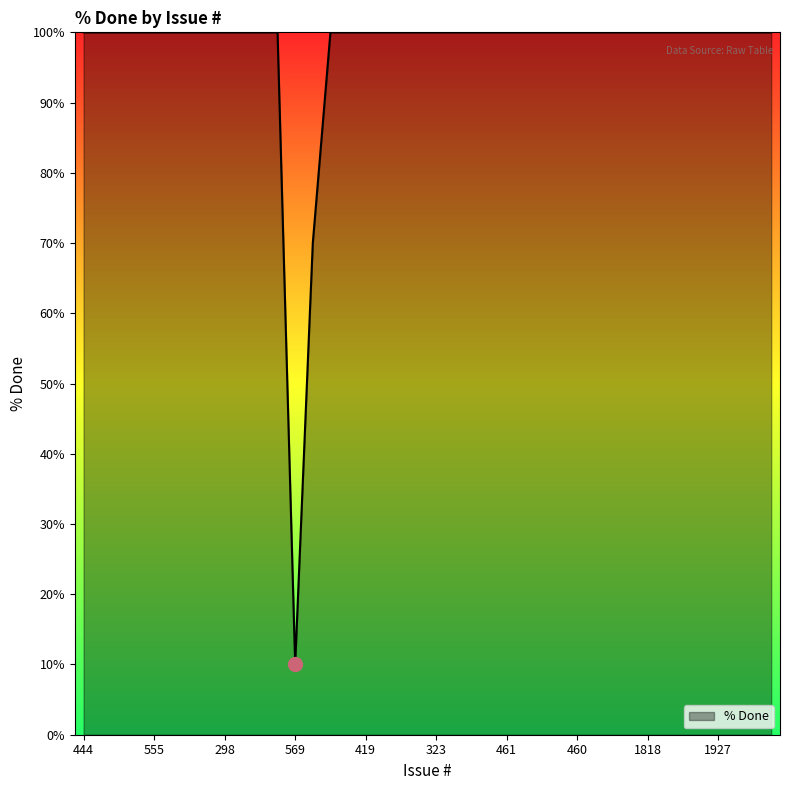

What is the greatest value displayed?

100